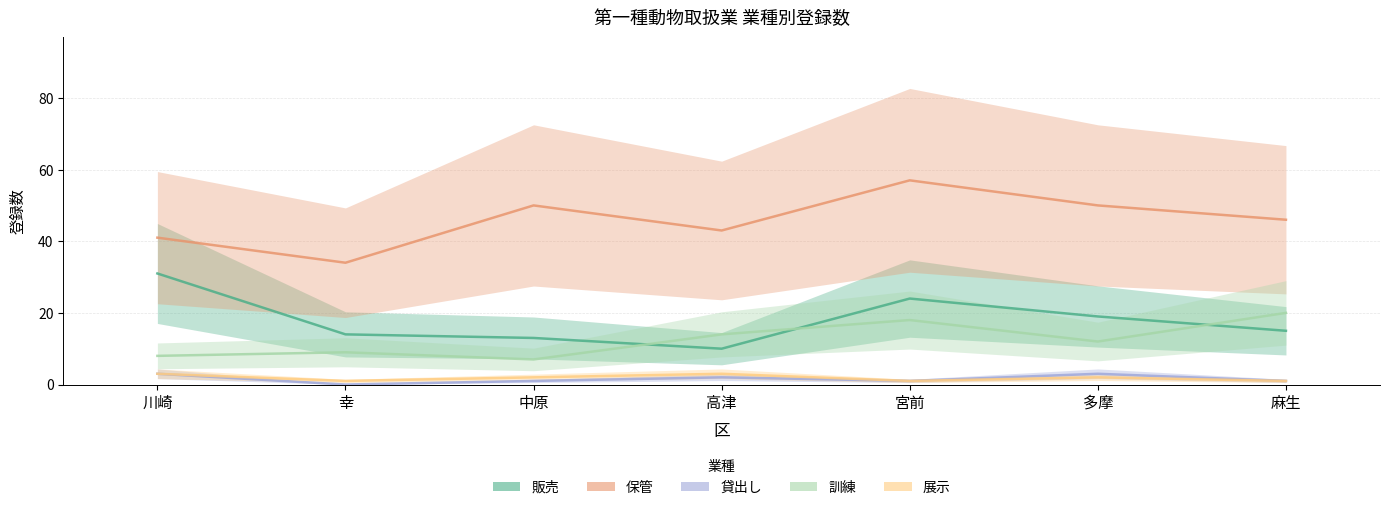

How many values in the 保管 series are below 46?

3